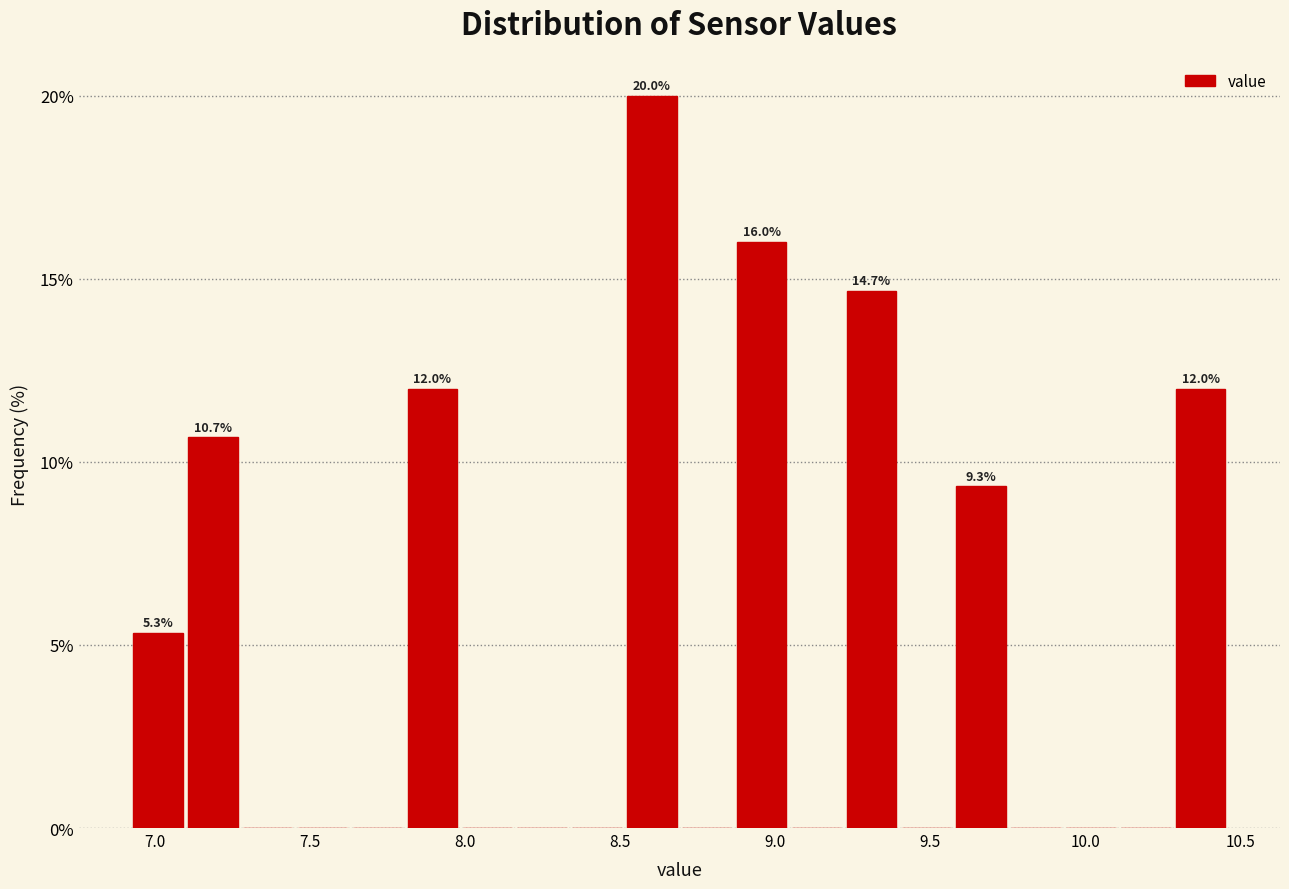

Read against the x-axis, roughly where is the centre of the tallest bar?

8.60